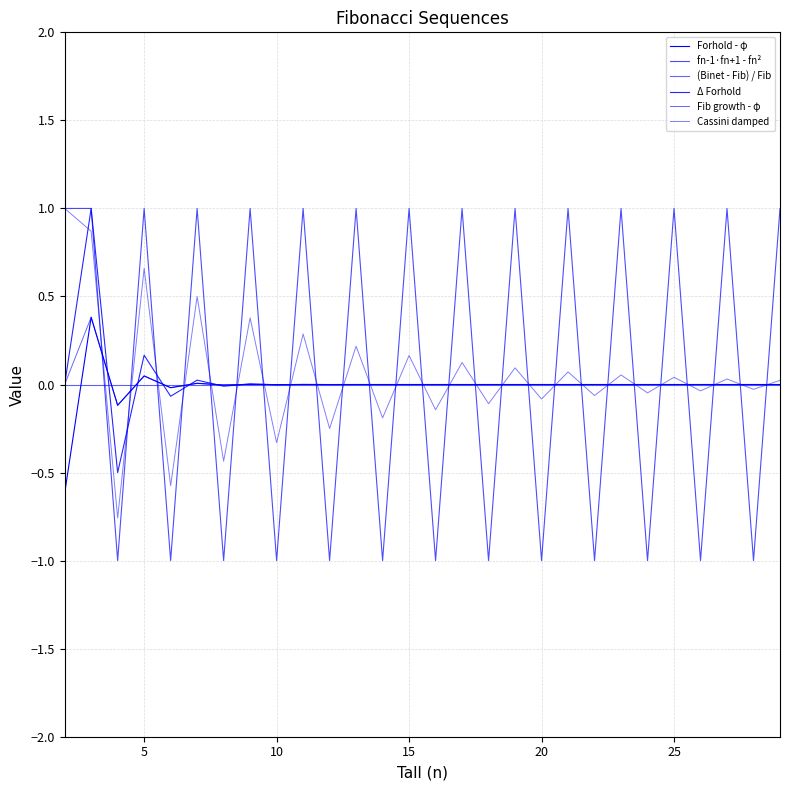

Is this an area chart (filled region under the line)?

No